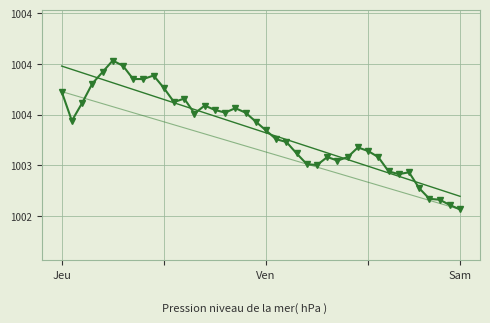

What is the sum of the pressure_trend values at 30 and 26?

2006.1